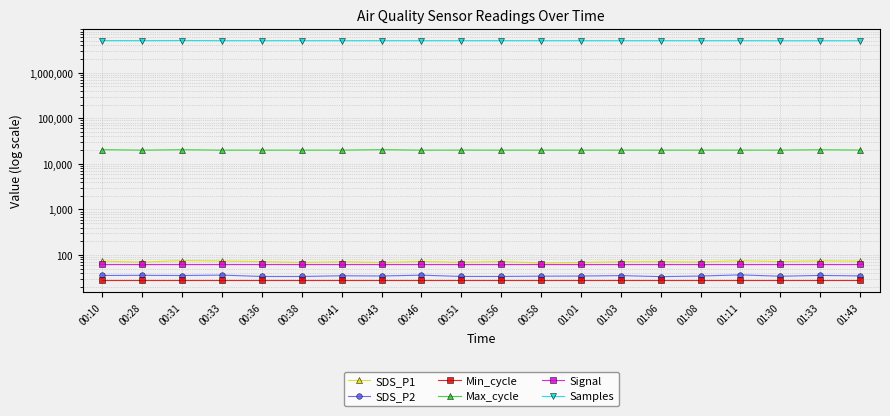

Read the Signal value at 00:36.

64.0